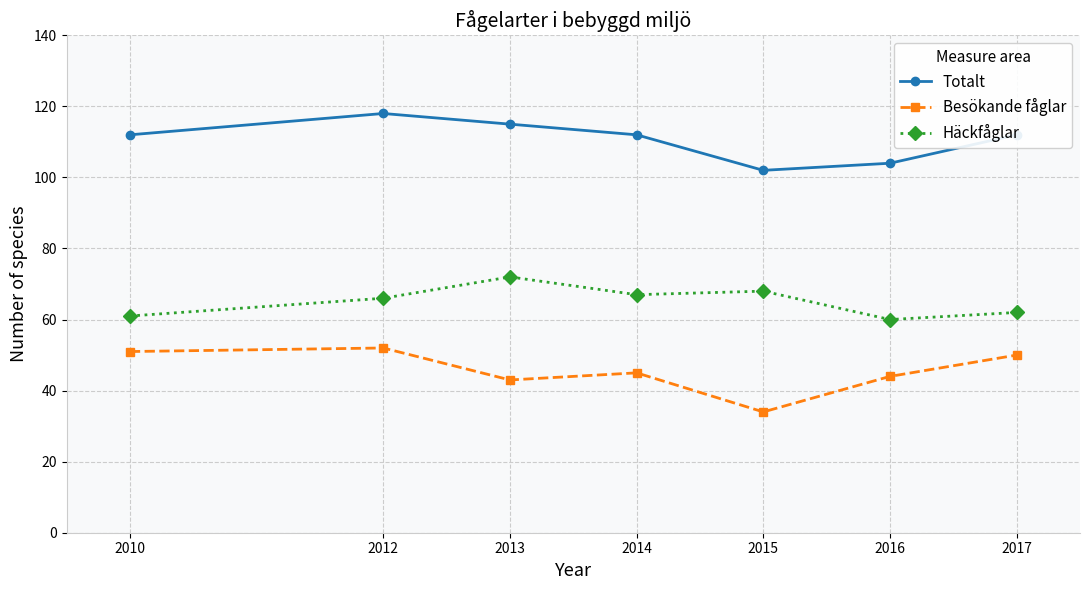

What is the value of the Besökande fåglar point at the 3rd from the left?

43